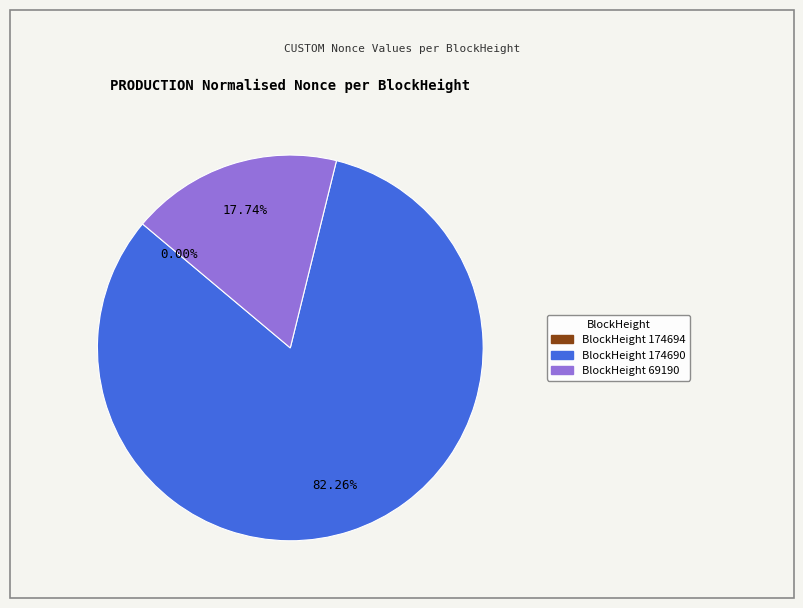

Is there any slice that represents more than half of the pie?

Yes